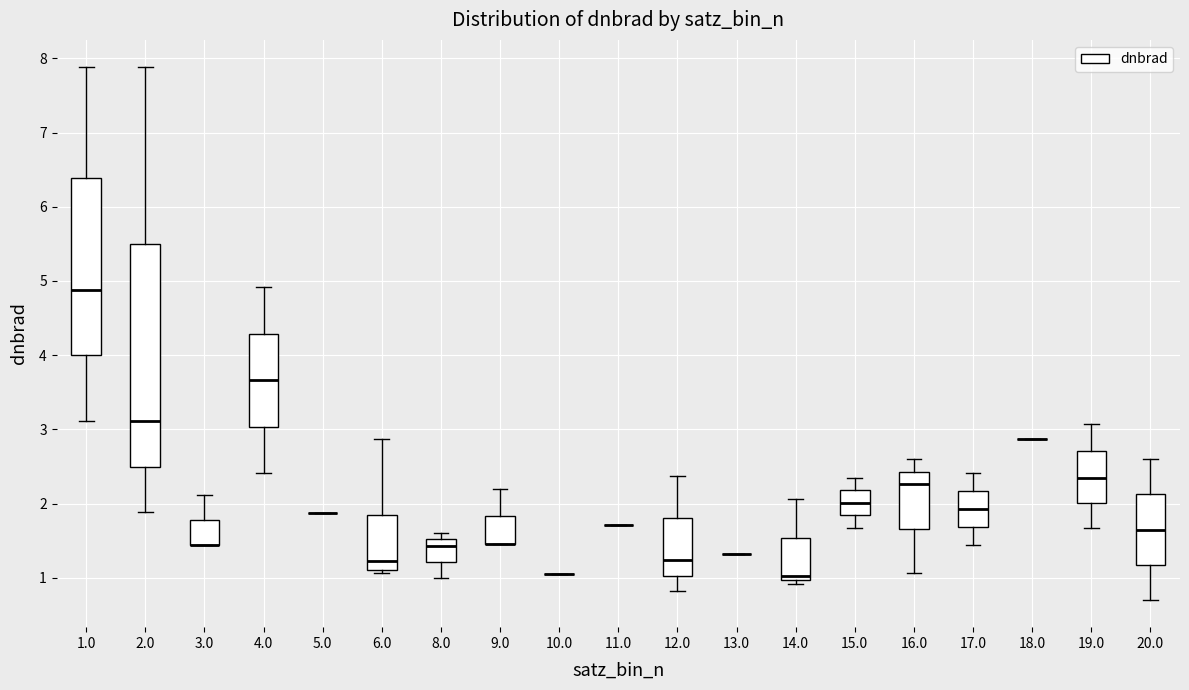

Where is the lower edge of the box at x = 8.0 on the y-axis? The values are not printed on the chart, so give them approximately, as read against the axis.

1.2